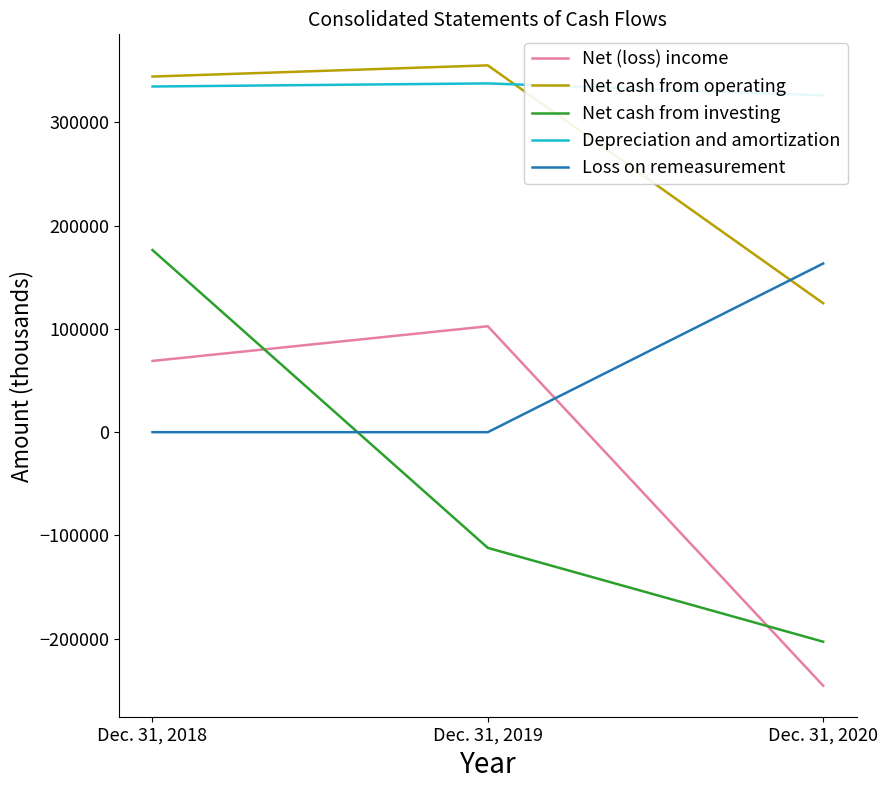

What value does the Net cash from operating series have at Dec. 31, 2019?

355157